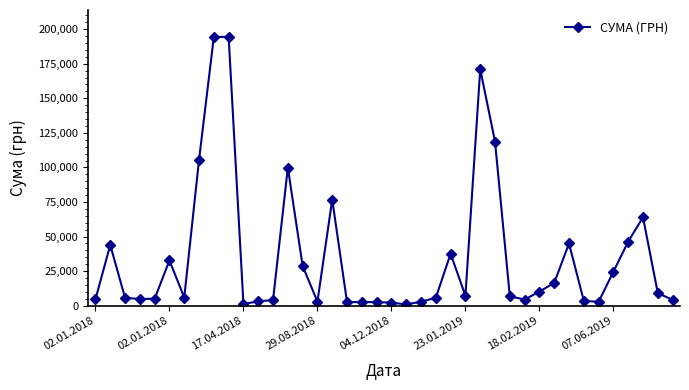

What is the maximum value shown in the chart?

194400.0